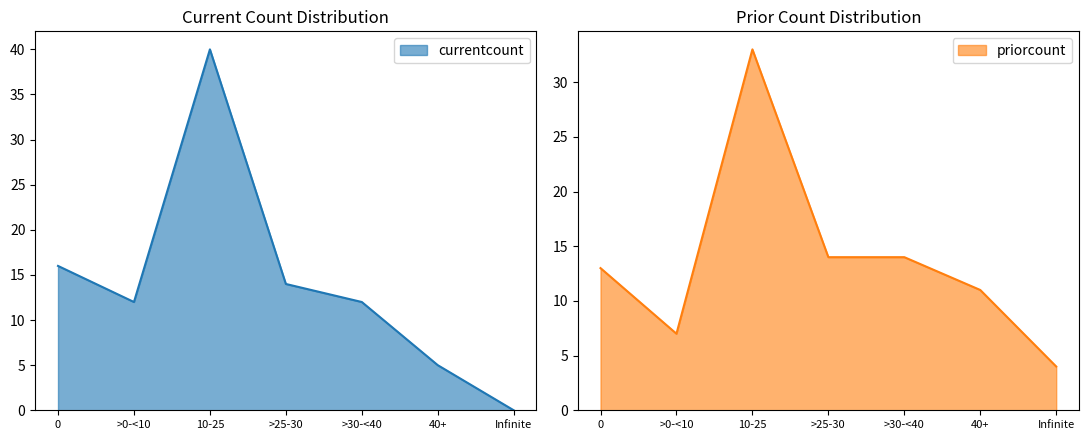

At how many categories does at least one series exceed 2?

7